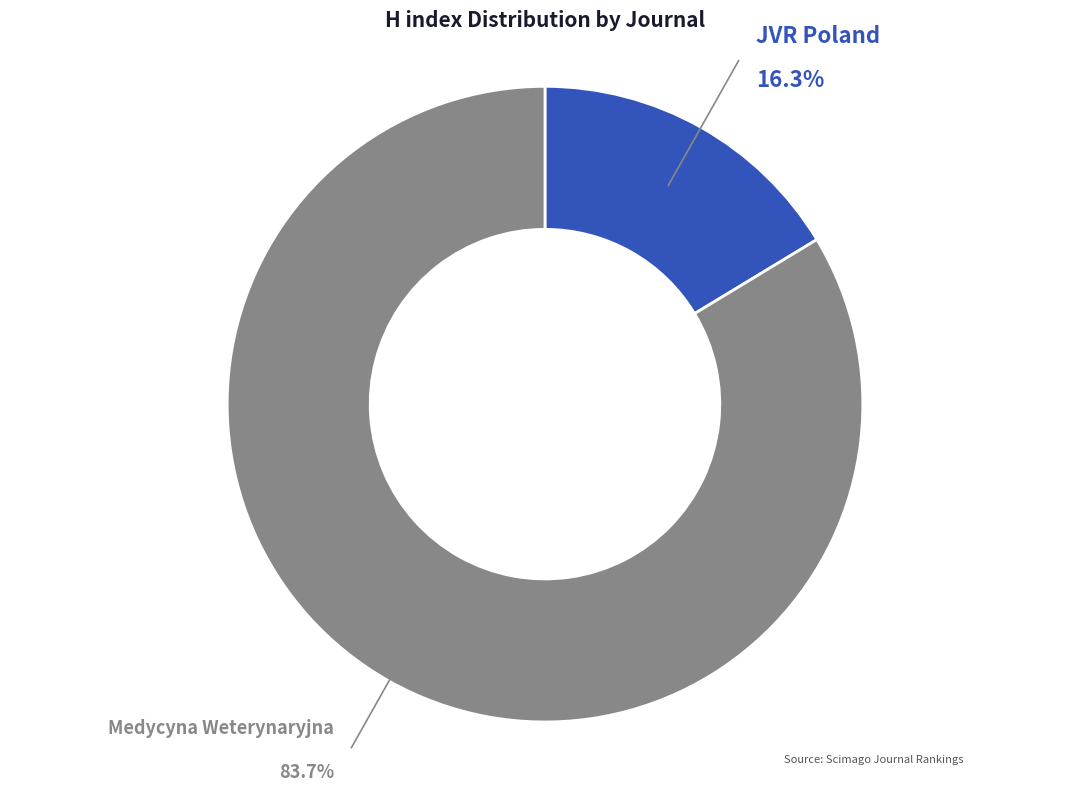

Is there a majority slice in this chart?

Yes